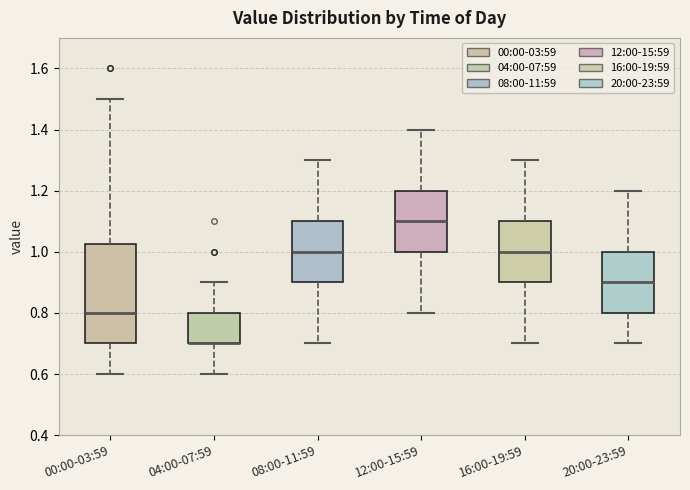

Reading left to right, transcribe this box plot: for each box, give where its median line is, the range the box spans, and where its two whiskers end, as read against the y-axis. The values are not printed on the chart, so give them approximately, as read against the axis.

00:00-03:59: median 0.80, box 0.70 to 1.02, whiskers 0.60 to 1.50
04:00-07:59: median 0.70 (drawn on the box's lower edge), box 0.70 to 0.80, whiskers 0.60 to 0.90
08:00-11:59: median 1.00, box 0.90 to 1.10, whiskers 0.70 to 1.30
12:00-15:59: median 1.10, box 1.00 to 1.20, whiskers 0.80 to 1.40
16:00-19:59: median 1.00, box 0.90 to 1.10, whiskers 0.70 to 1.30
20:00-23:59: median 0.90, box 0.80 to 1.00, whiskers 0.70 to 1.20